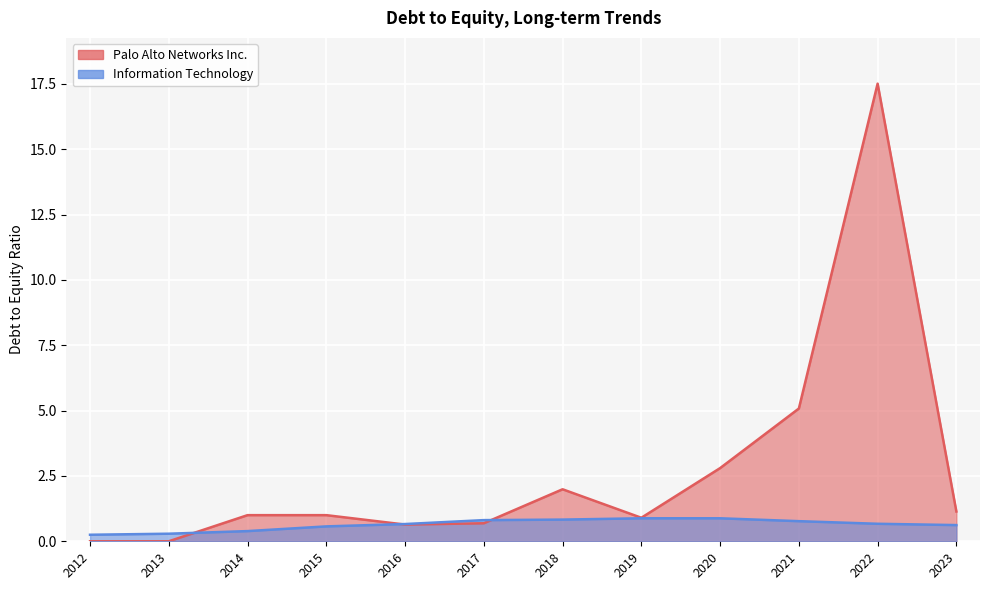

Which series has the largest total across all categories?

Palo Alto Networks Inc.